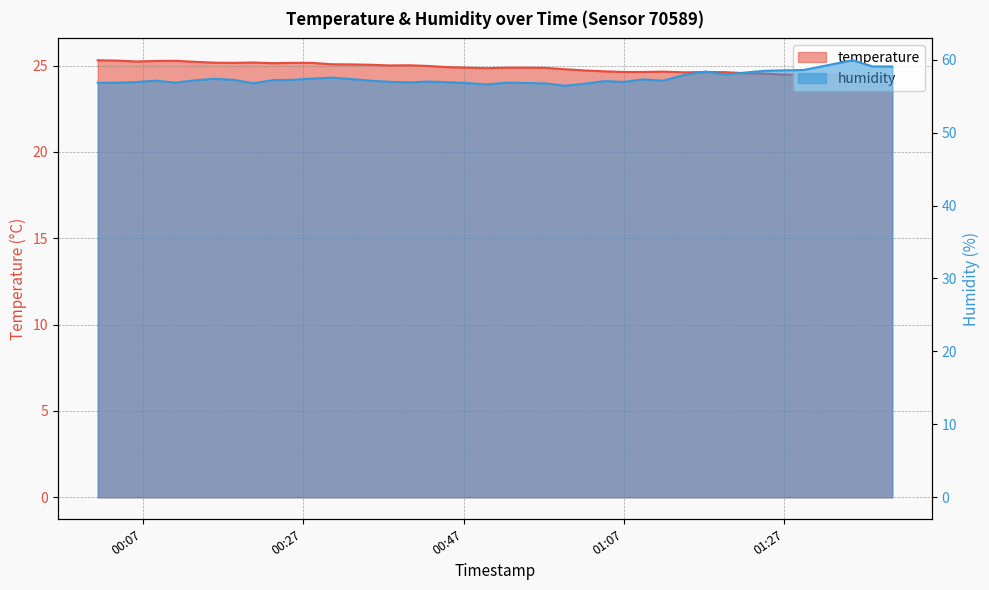

List the series in order of their peak value, highest first.

humidity, temperature